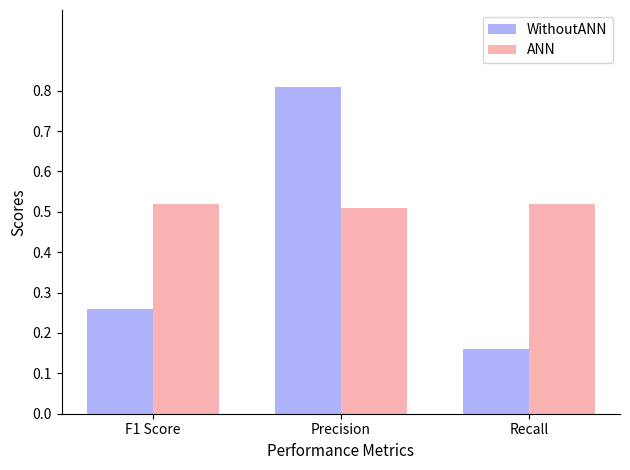

What is the sum of all ANN values?

1.6